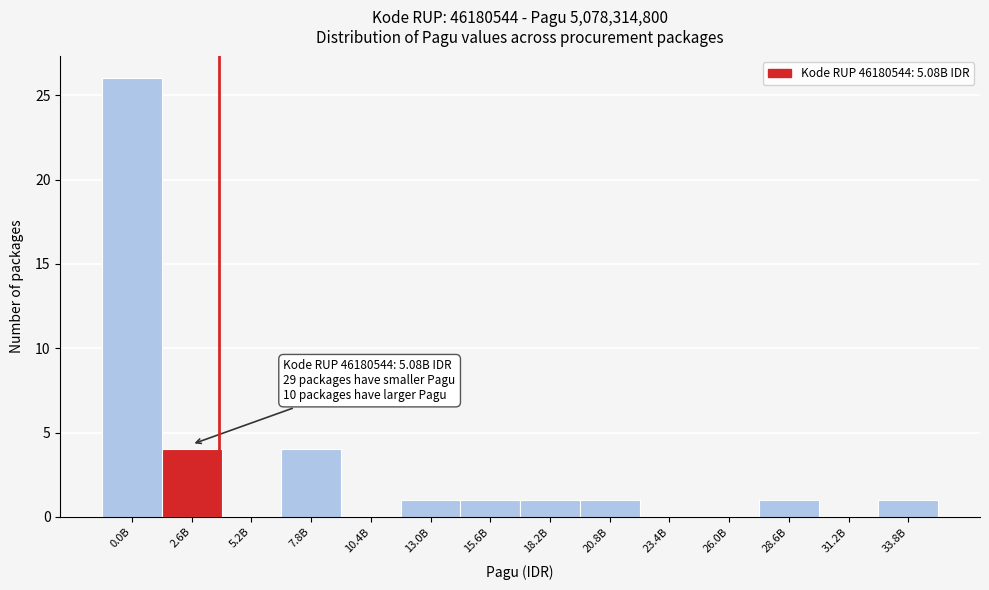

Reading right to left, extract all data points from this chart.

33.8B=1	31.2B=0	28.6B=1	26.0B=0	23.4B=0	20.8B=1	18.2B=1	15.6B=1	13.0B=1	10.4B=0	7.8B=4	5.2B=0	2.6B=4	0.0B=26